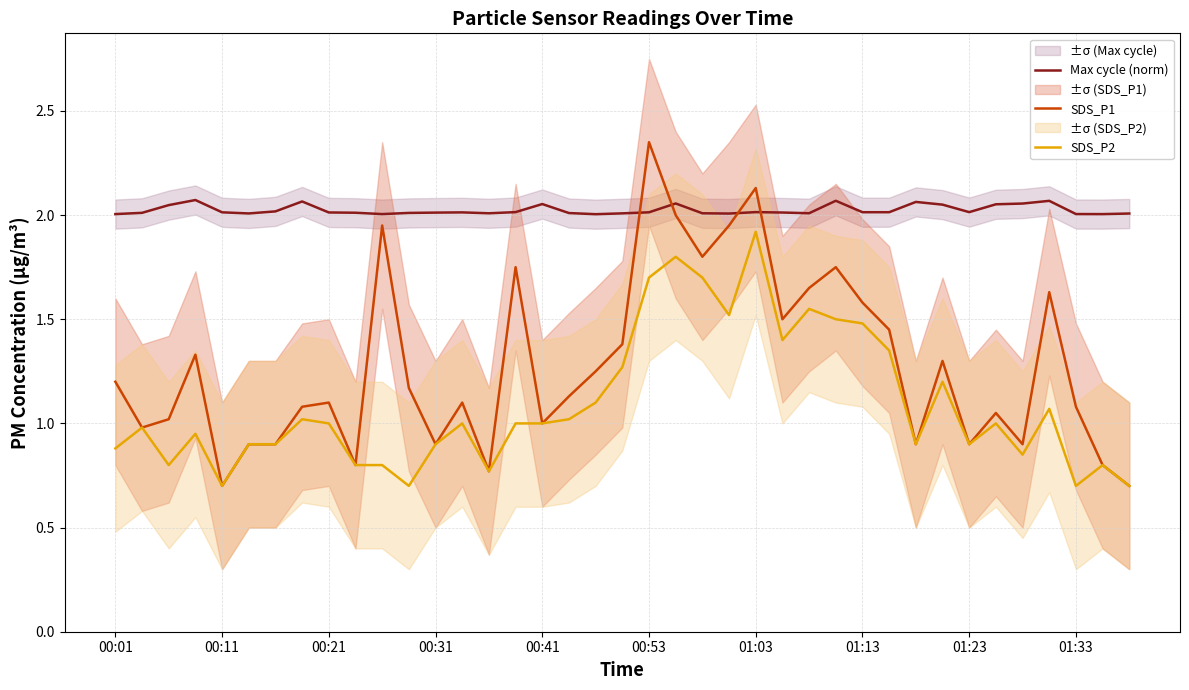

List the series in order of their peak value, highest first.

SDS_P1, Max cycle (norm), SDS_P2